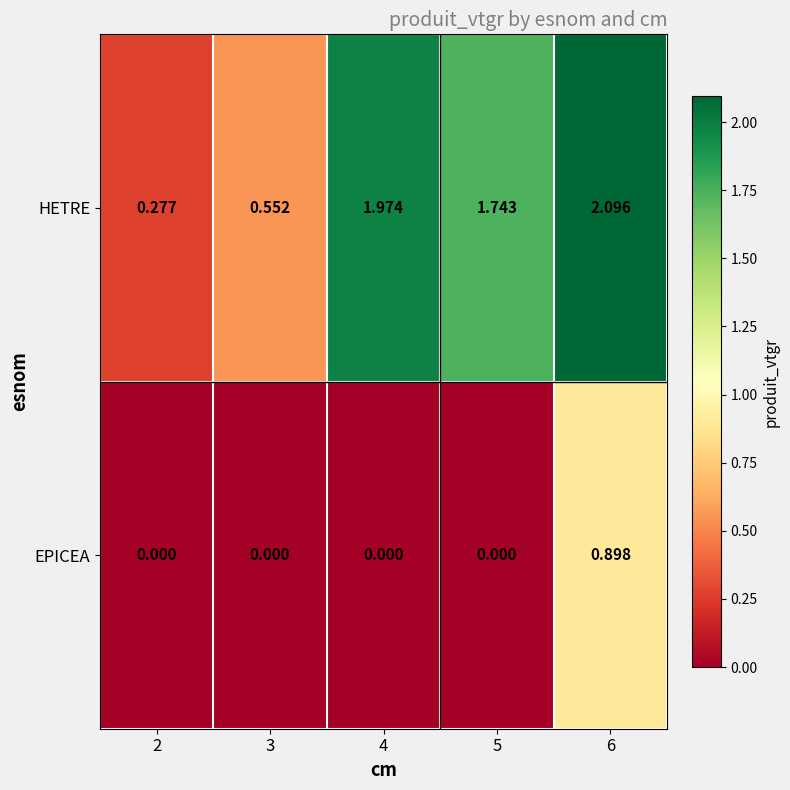

Which series has the largest total across all categories?

HETRE